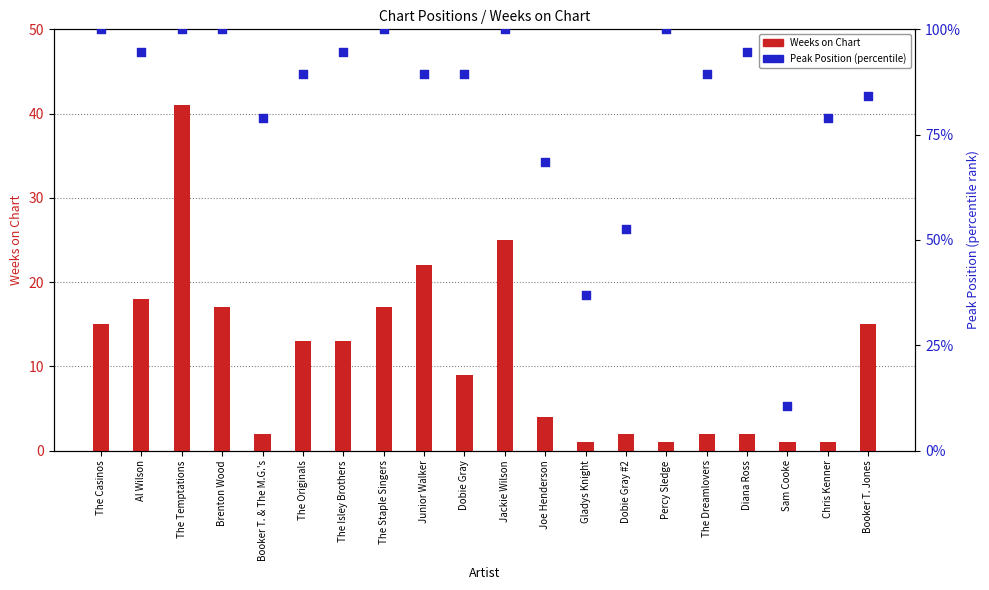

At how many categories does at least one series exceed 12?

19